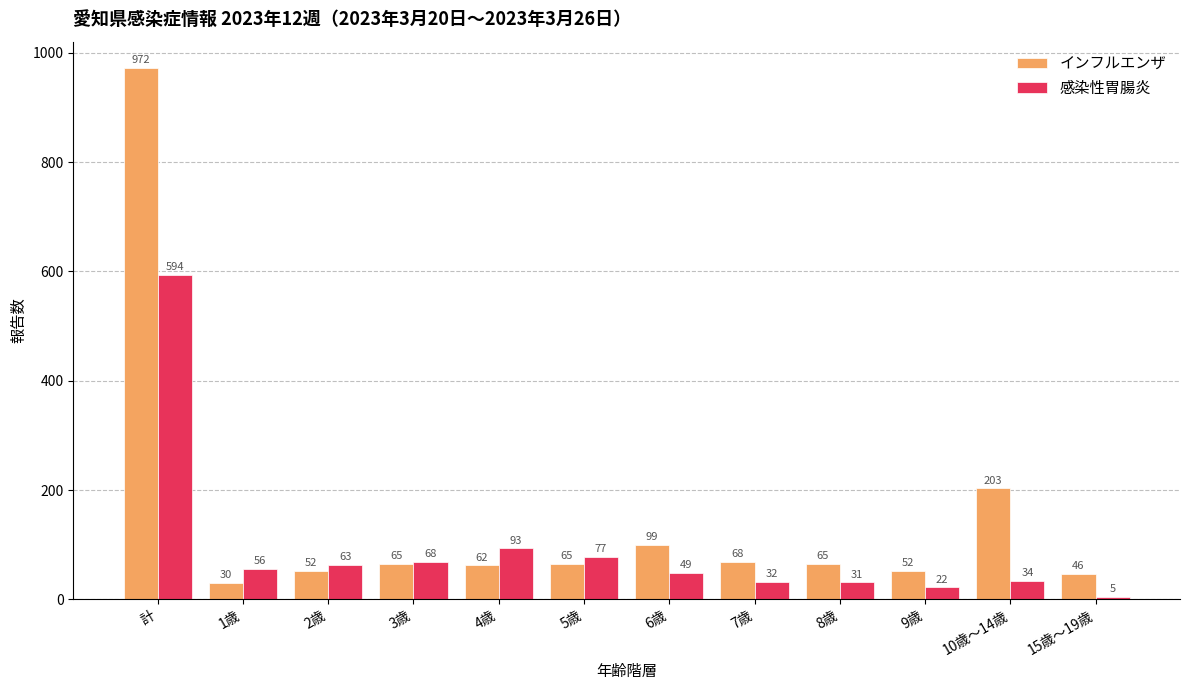

True or false: 感染性胃腸炎 has a value of 68 at 3歳.

True